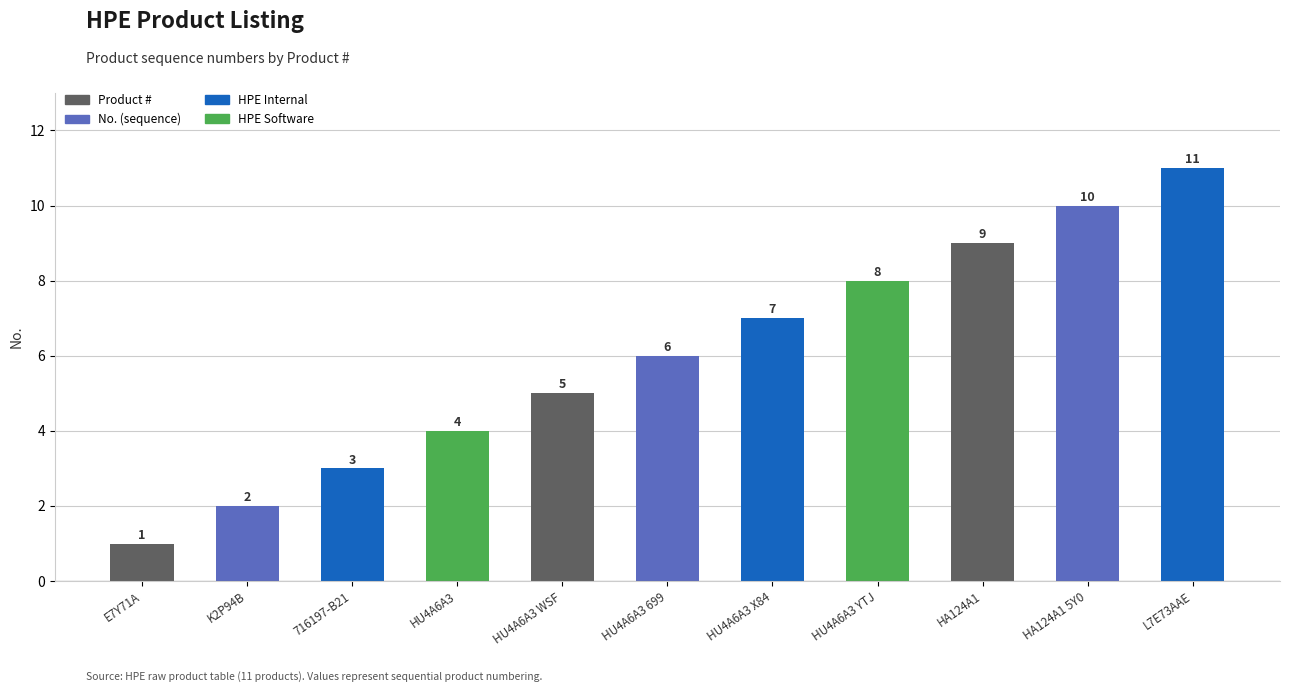

The value at HU4A6A3 699 is 3. True or false?

False